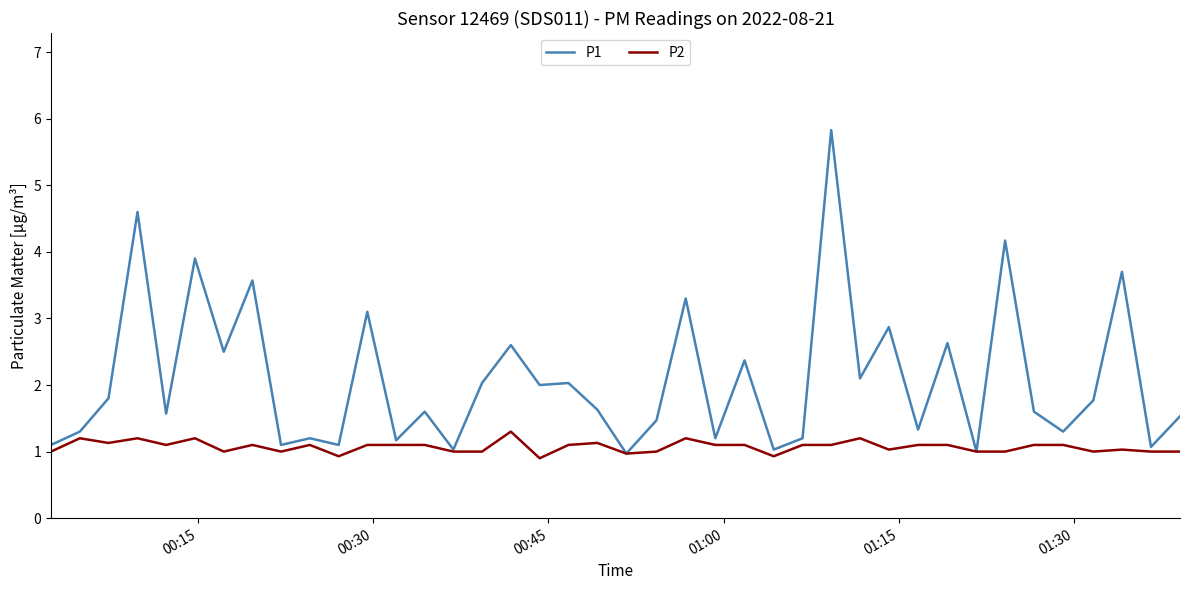

Which series has the largest range (max minus min)?

P1